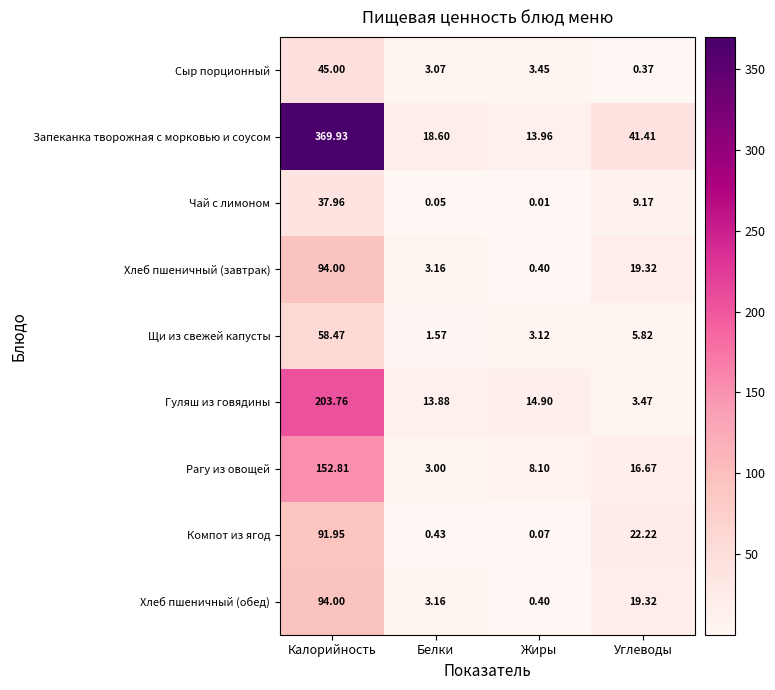

Which label corresponds to the largest value in the chart?

Калорийность